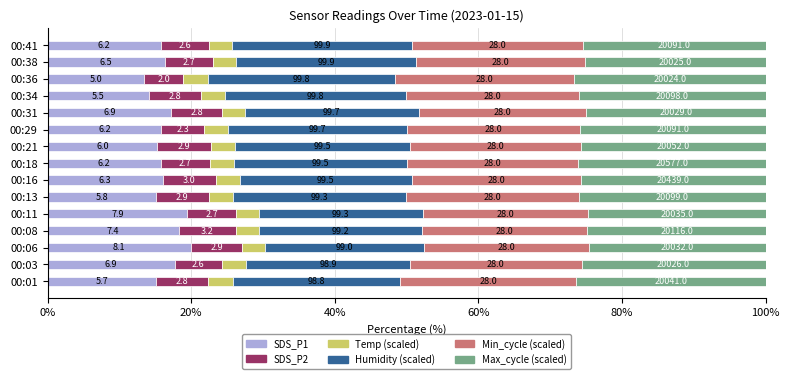

What are all the series names shown in the legend?

SDS_P1, SDS_P2, Temp (scaled), Humidity (scaled), Min_cycle (scaled), Max_cycle (scaled)